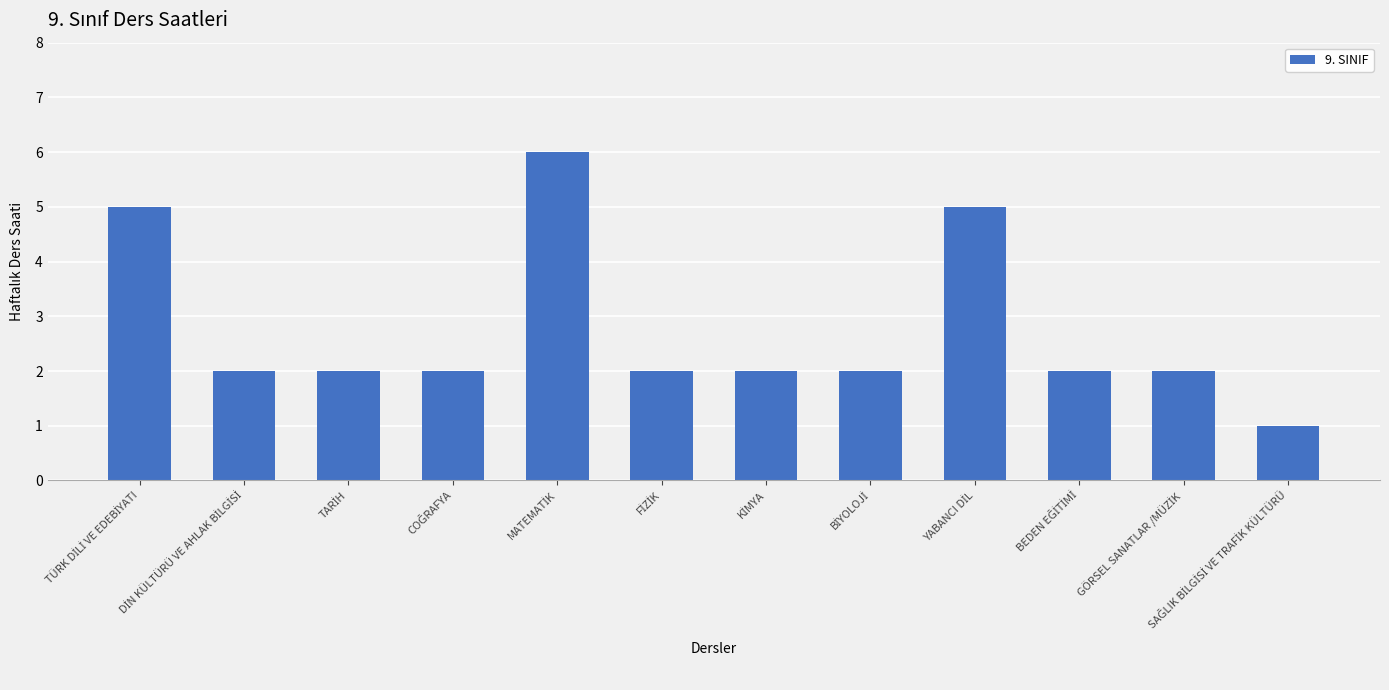

What is the sum of all values?

33